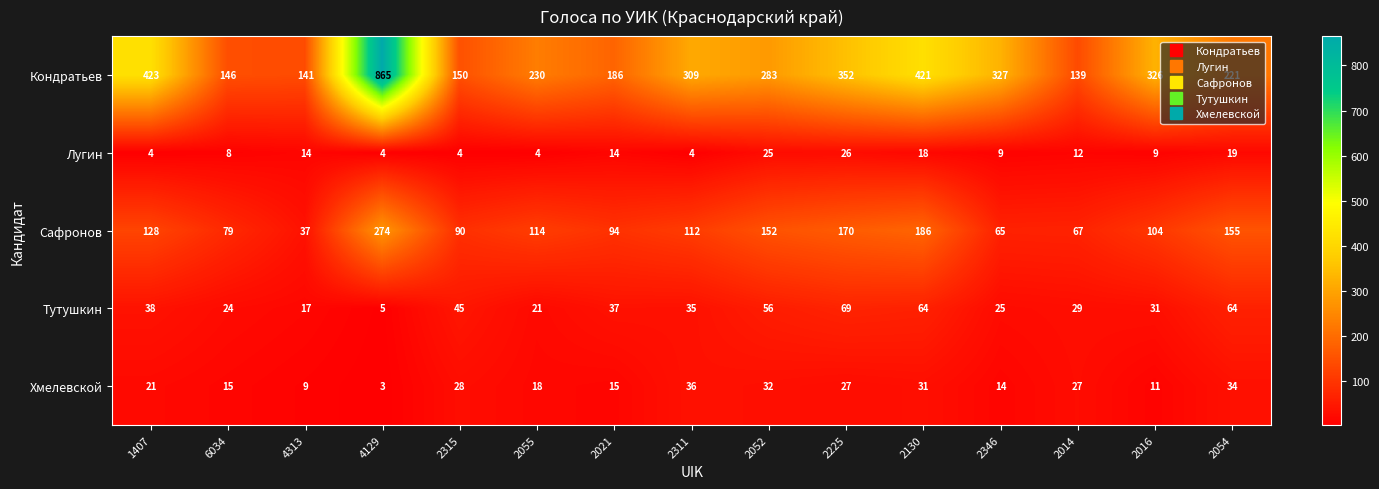

What is the sum of the Тутушкин values at 6034 and 2054?

88